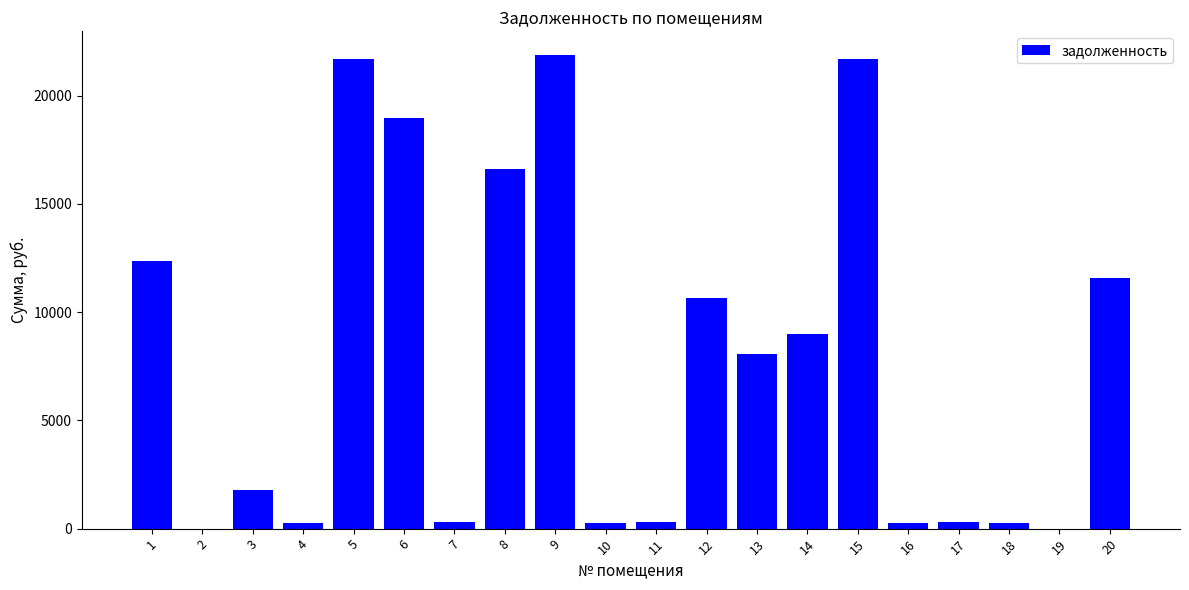

The chart shows a value of 288.4 at 11. True or false?

True